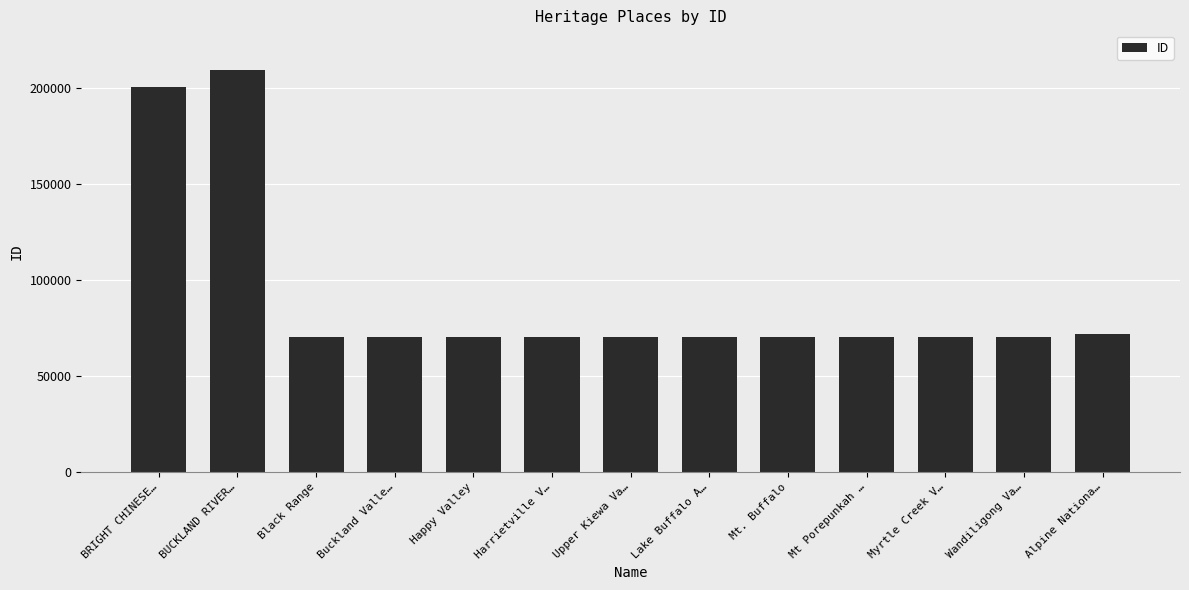

What is the label of the 9th bar from the left?

Mt. Buffalo